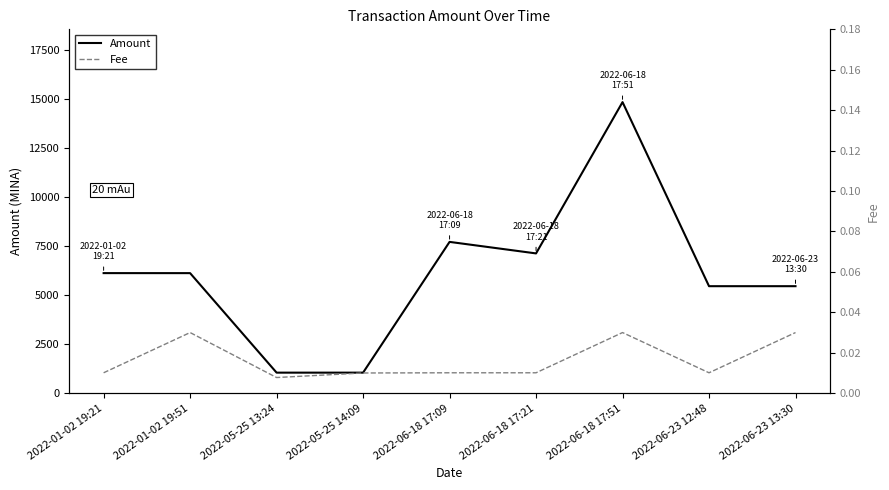

Reading left to right, extract all data points from this chart.

Amount: 2022-01-02 19:21=6119.0	2022-01-02 19:51=6118.0	2022-05-25 13:24=1047.4	2022-05-25 14:09=1047.4	2022-06-18 17:09=7710.1	2022-06-18 17:21=7122.8	2022-06-18 17:51=14832.9	2022-06-23 12:48=5452.9	2022-06-23 13:30=5452.9
Fee: 2022-01-02 19:21=0.0	2022-01-02 19:51=0.0	2022-05-25 13:24=0.0	2022-05-25 14:09=0.0	2022-06-18 17:09=0.0	2022-06-18 17:21=0.0	2022-06-18 17:51=0.0	2022-06-23 12:48=0.0	2022-06-23 13:30=0.0